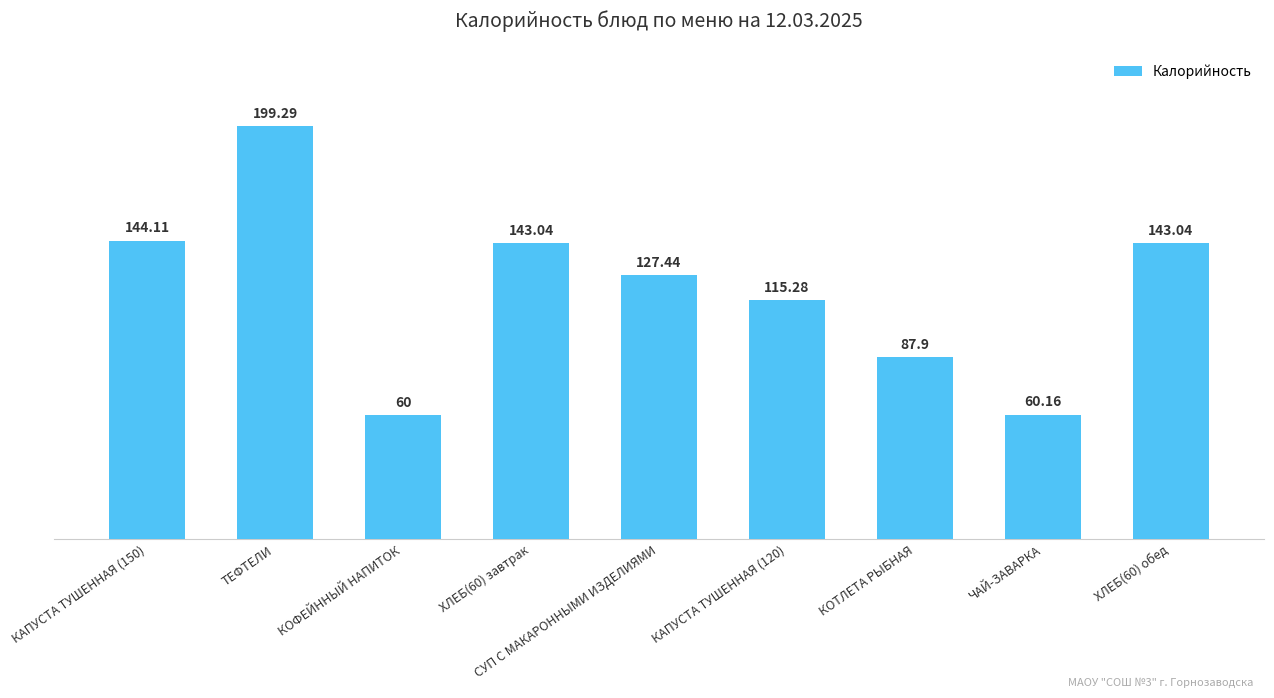

What is the smallest value displayed?

60.0